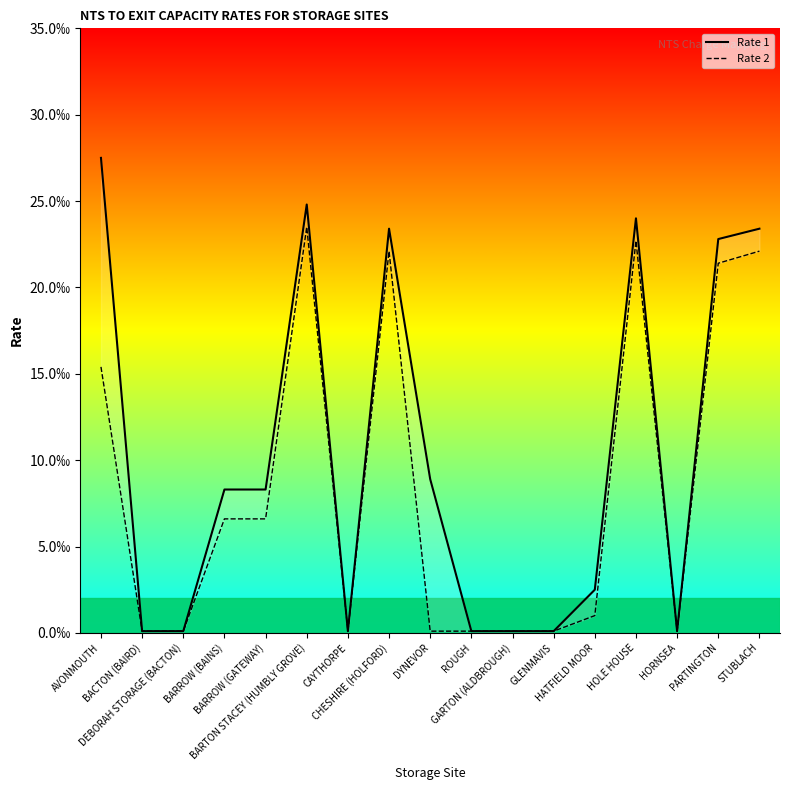

True or false: Rate 2 has a value of 0.0 at HORNSEA.

False